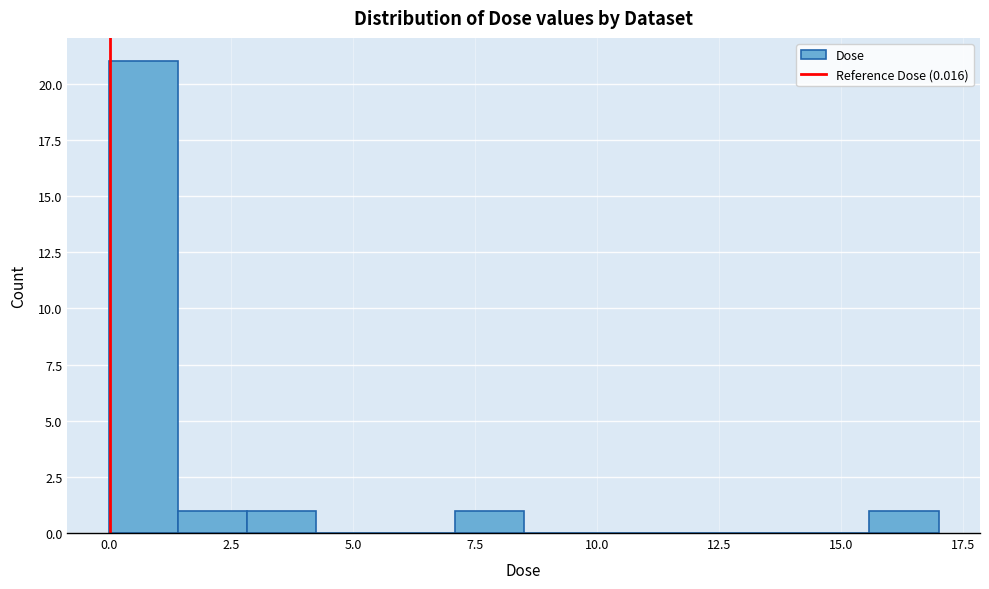

Read against the x-axis, roughly where is the centre of the tallest bar?

0.5